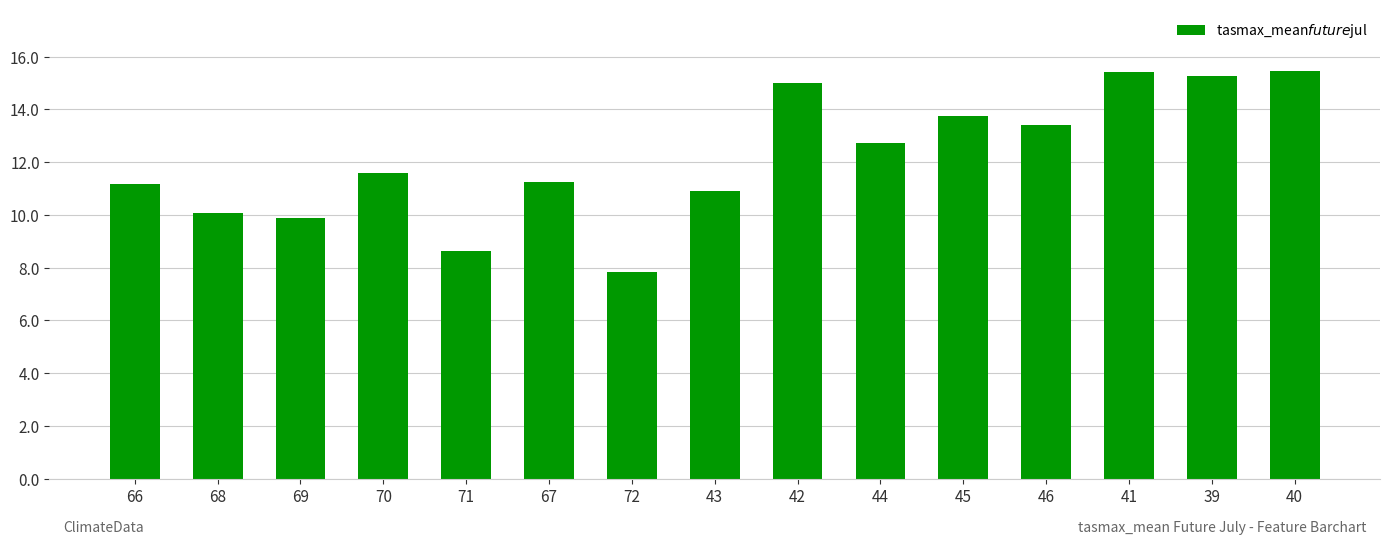

What is the smallest value displayed?

7.8